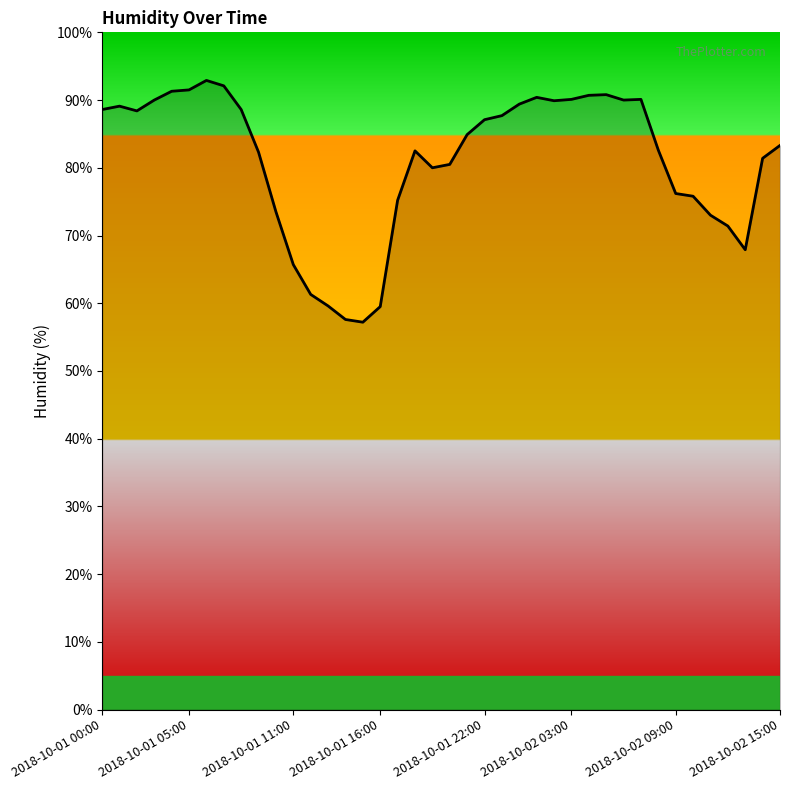

What is the difference between the maximum and minimum values?

35.7